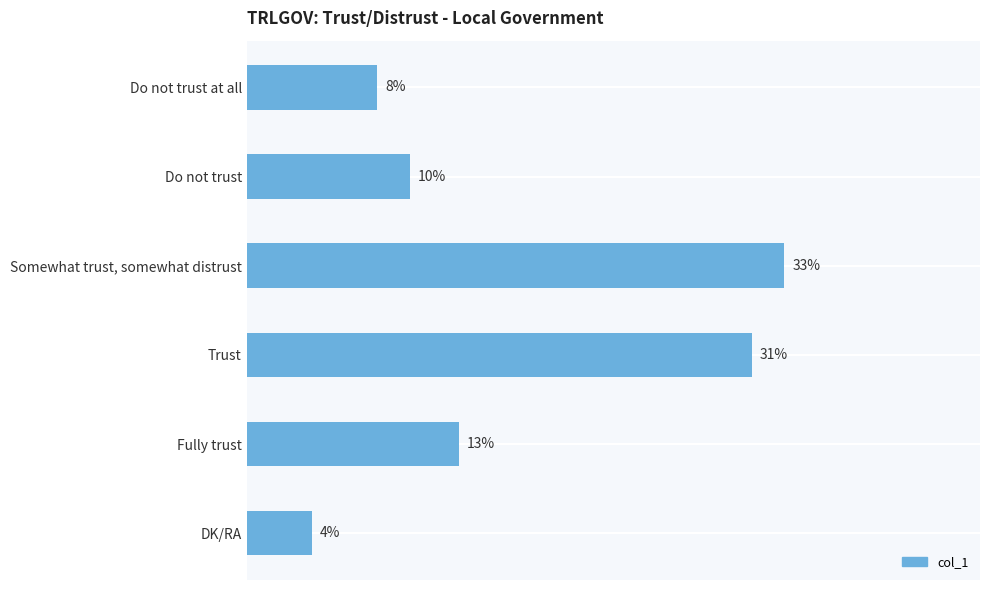

At which category does the chart reach its peak across all series?

Somewhat trust, somewhat distrust